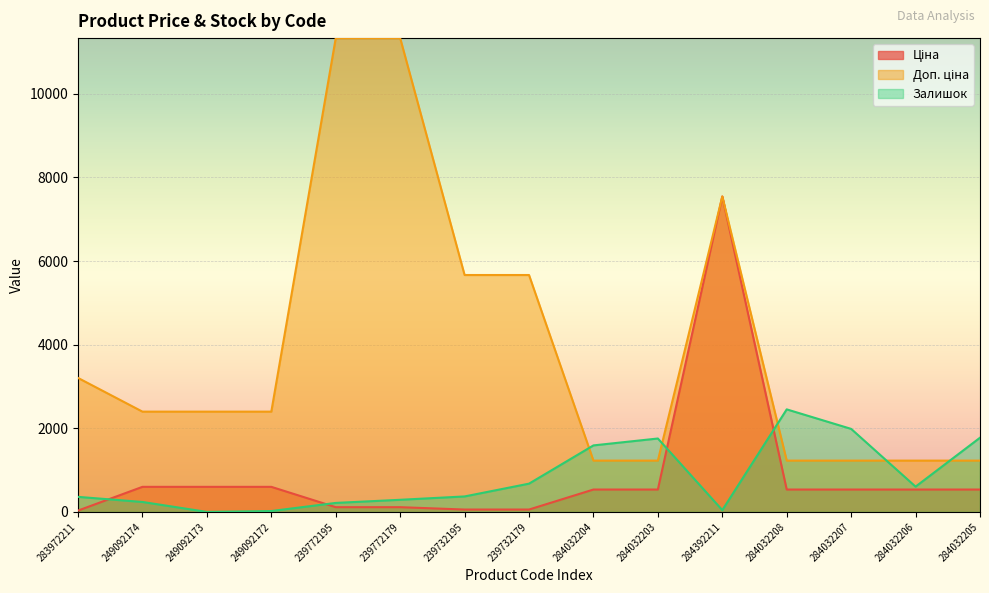

What is the sum of all Ціна values?

12929.5